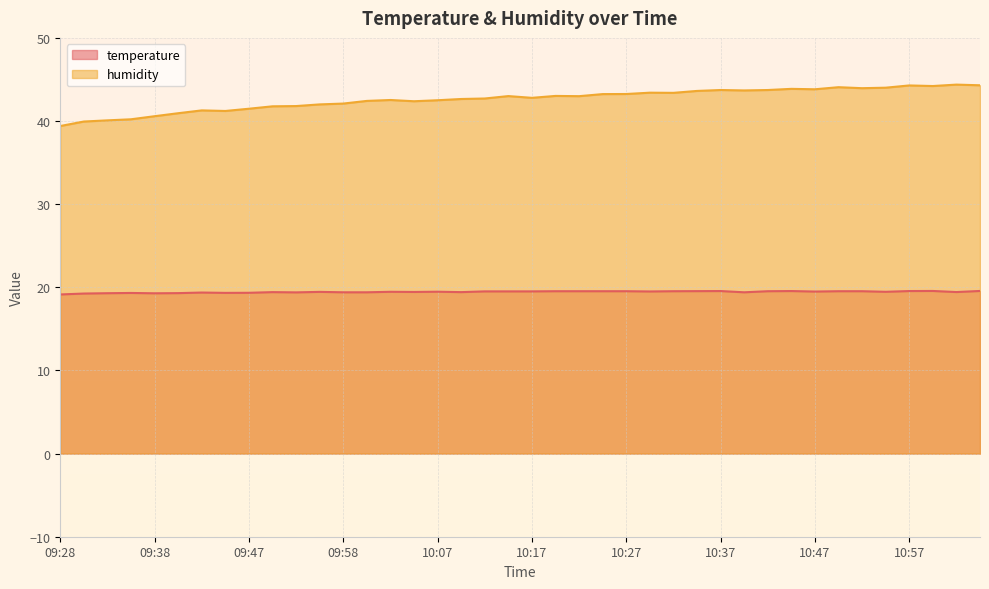

Which category has the lowest value across all series?

09:28